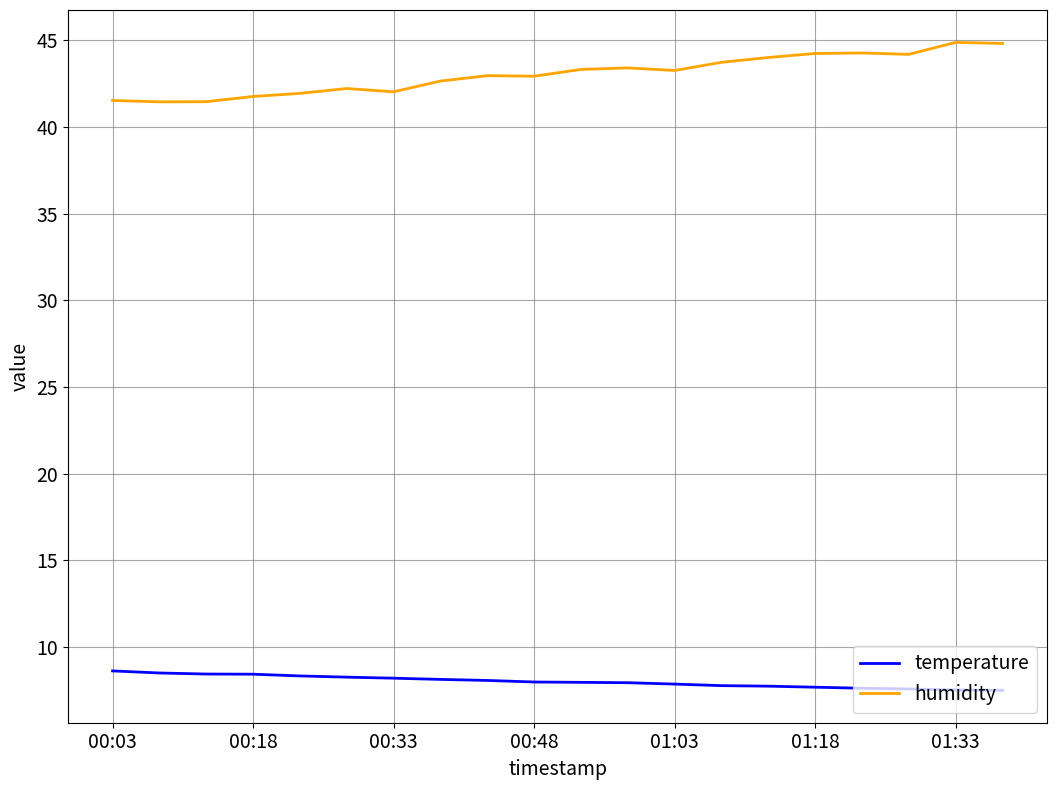

Which series has the widest spread of values?

humidity